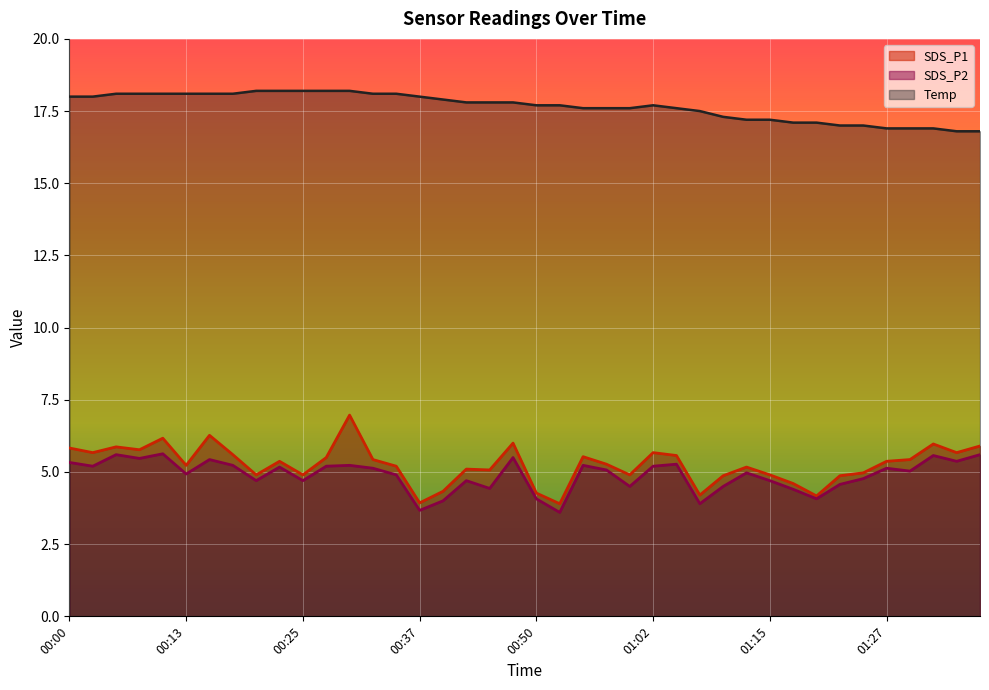

How many lines are shown in the chart?

3